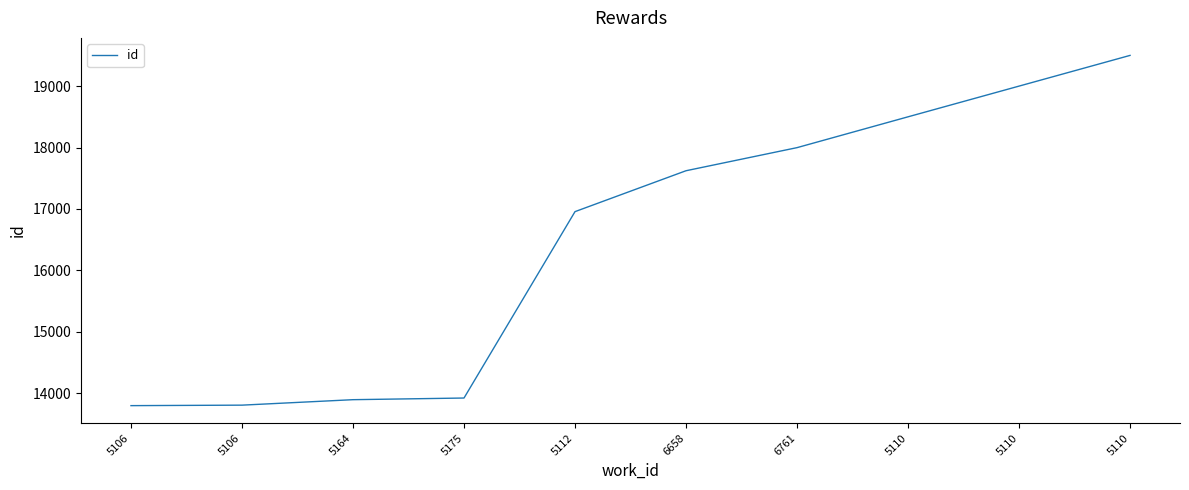

Count the number of data series in this chart.

1